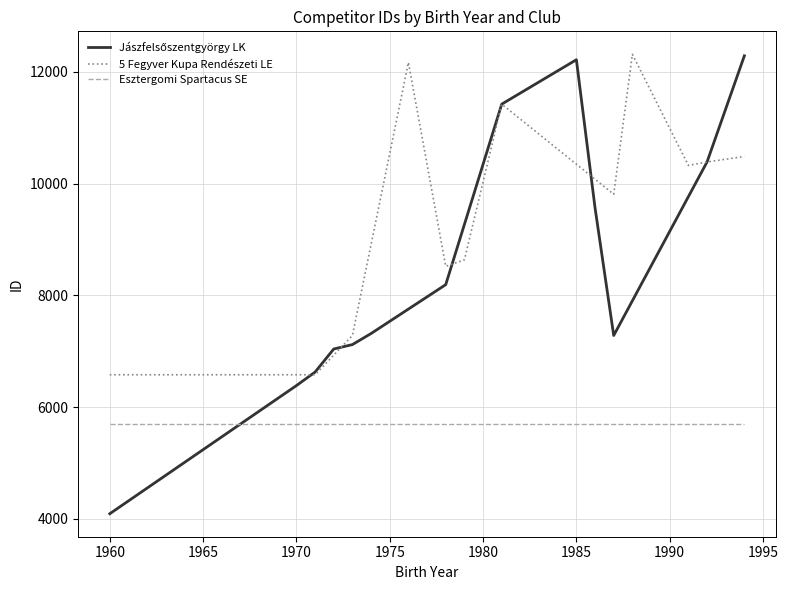

Which series has the largest total across all categories?

5 Fegyver Kupa Rendészeti LE